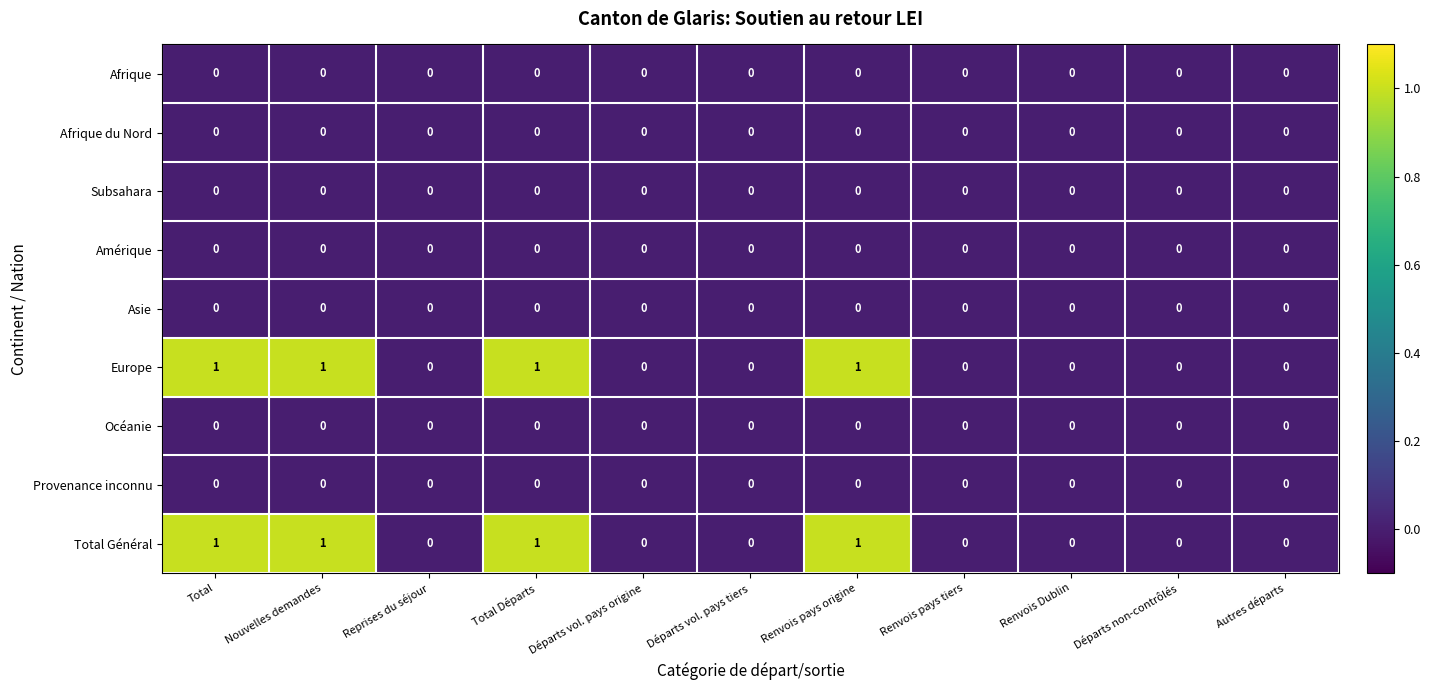

The value of Afrique at Renvois Dublin is 0. True or false?

True